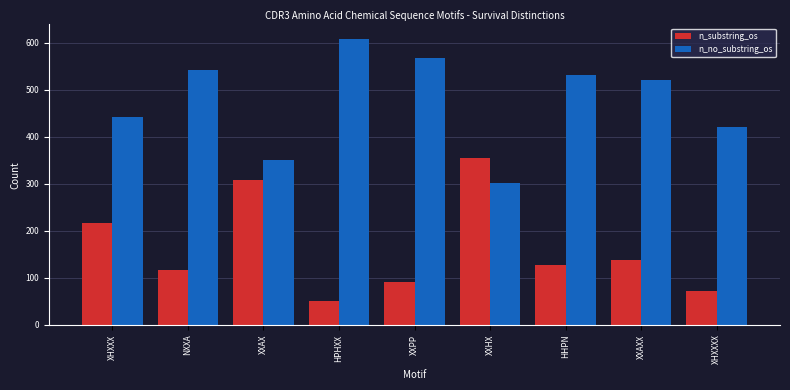

At how many categories does at least one series exceed 210?

9